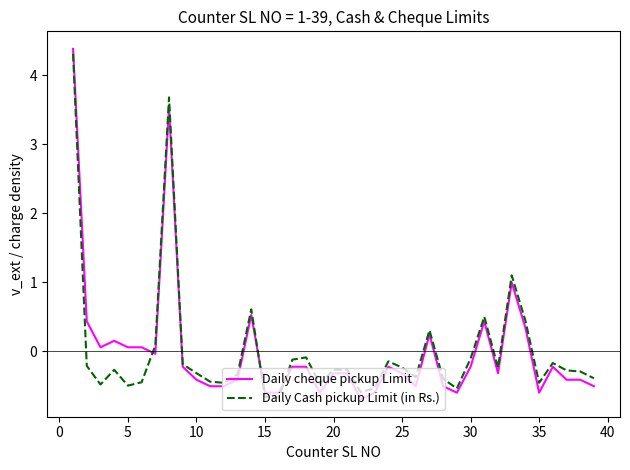

Which series has the largest range (max minus min)?

Daily cheque pickup Limit